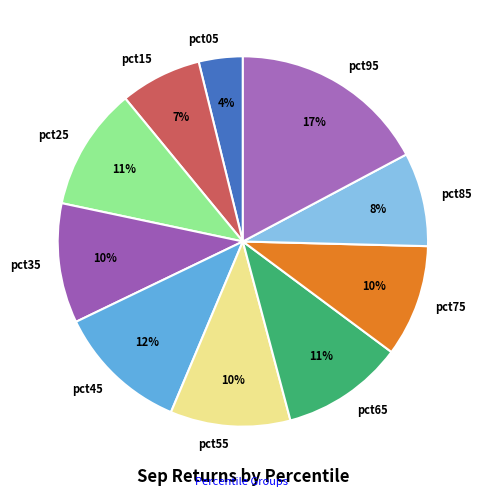

What percentage is the pct95 slice, to the nearest percent?

17%